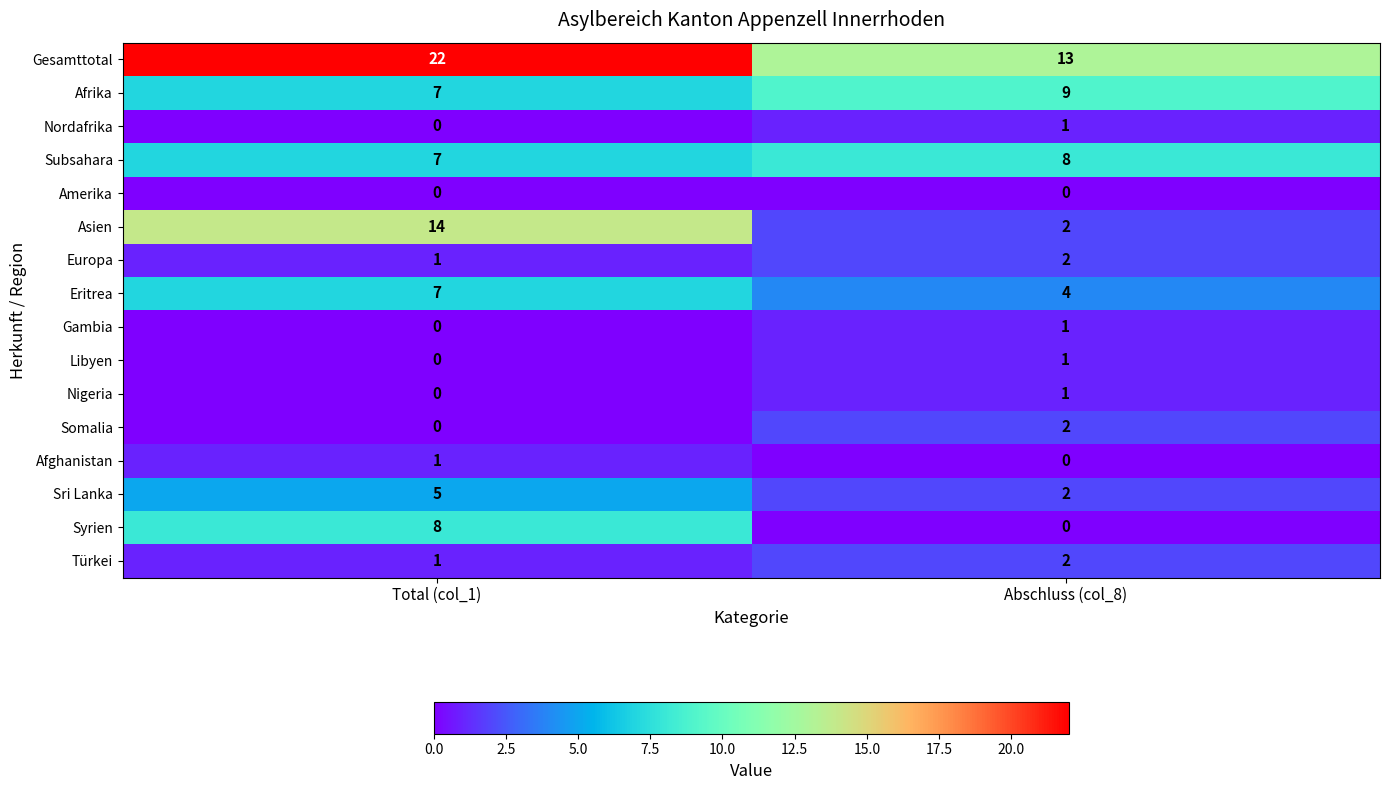

Between Total (col_1) and Abschluss (col_8), which series saw the biggest shift?

Asien